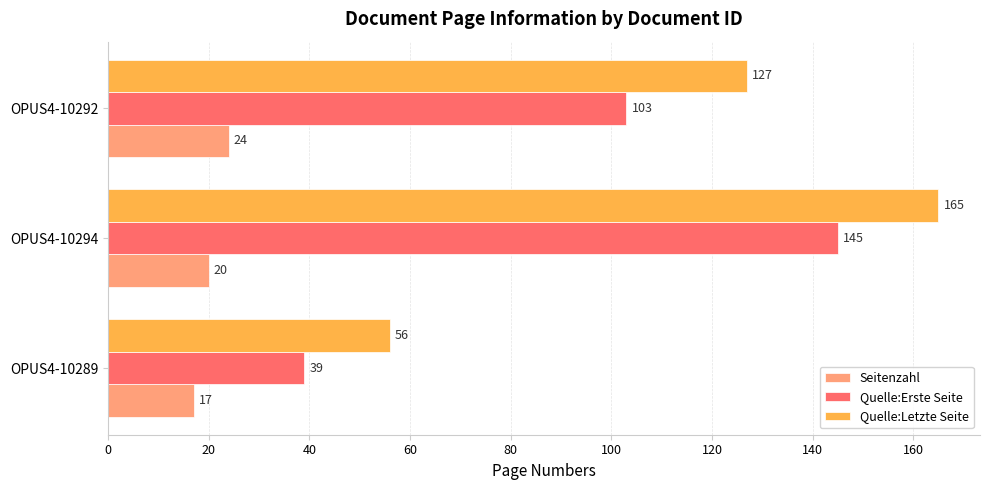

Is it true that Seitenzahl equals 24 at OPUS4-10292?

True